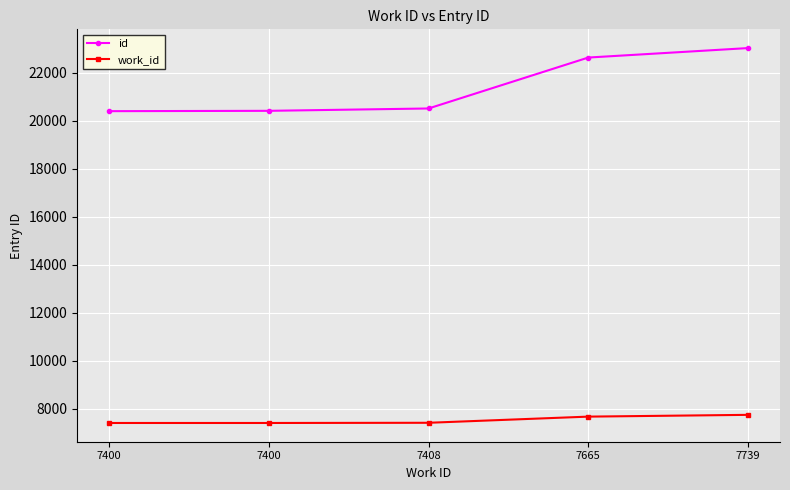

Which series has the widest spread of values?

id